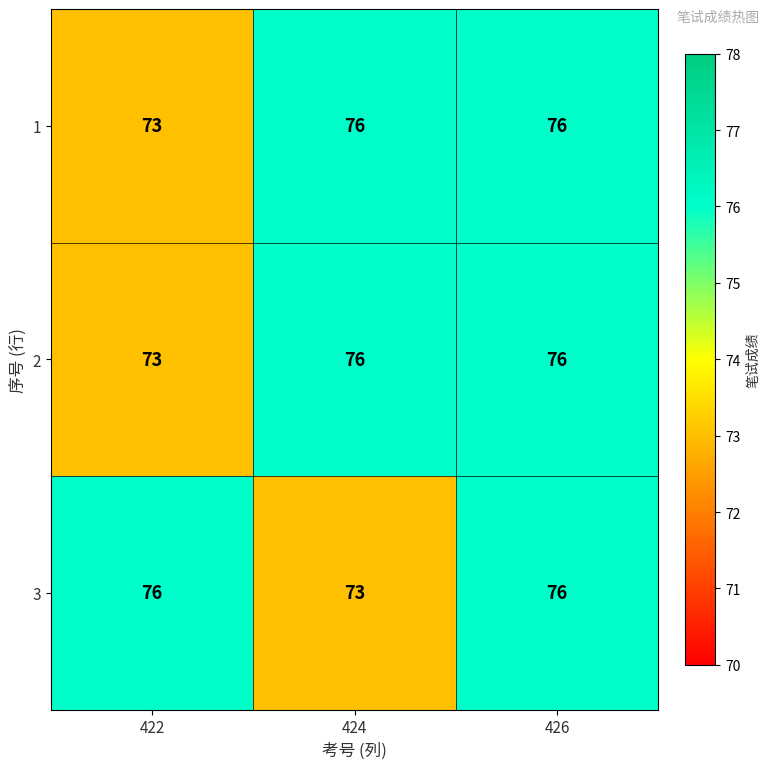

What is the total value across all series at 426?

228